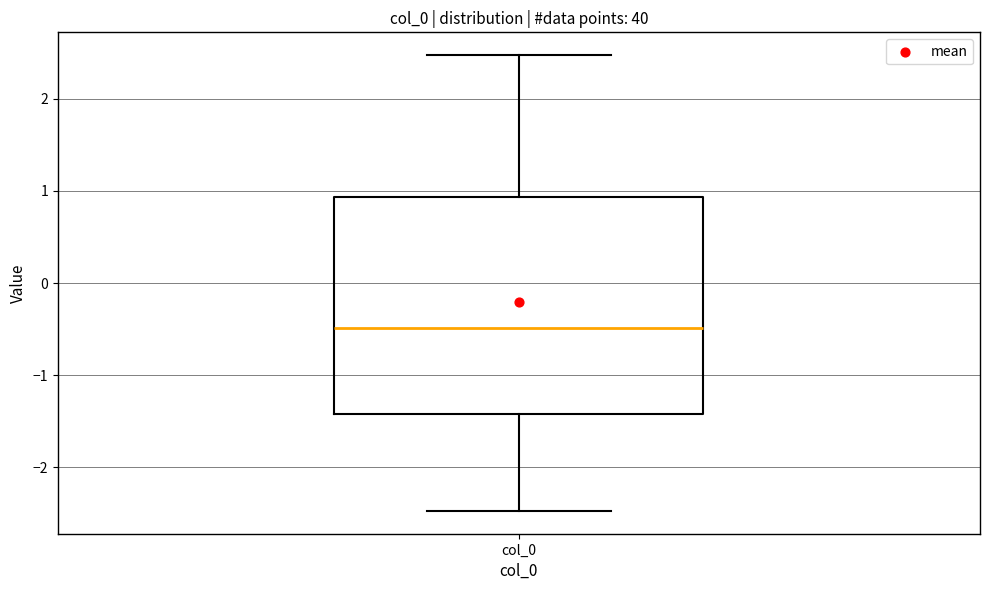

Transcribe this box plot: give where the median line is, the range the box spans, and where the two whiskers end, as read against the y-axis. The values are not printed on the chart, so give them approximately, as read against the axis.

median -0.5, box -1.4 to 0.9, whiskers -2.5 to 2.5